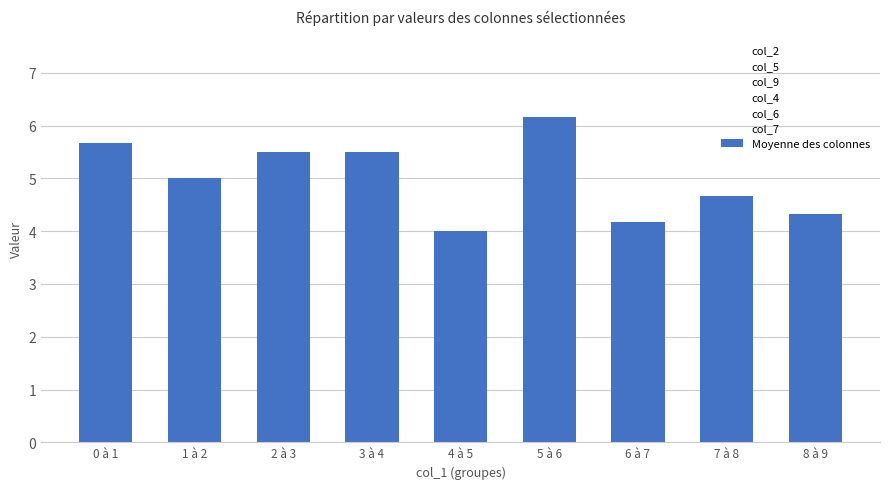

At which label is the value closest to 5?

1 à 2